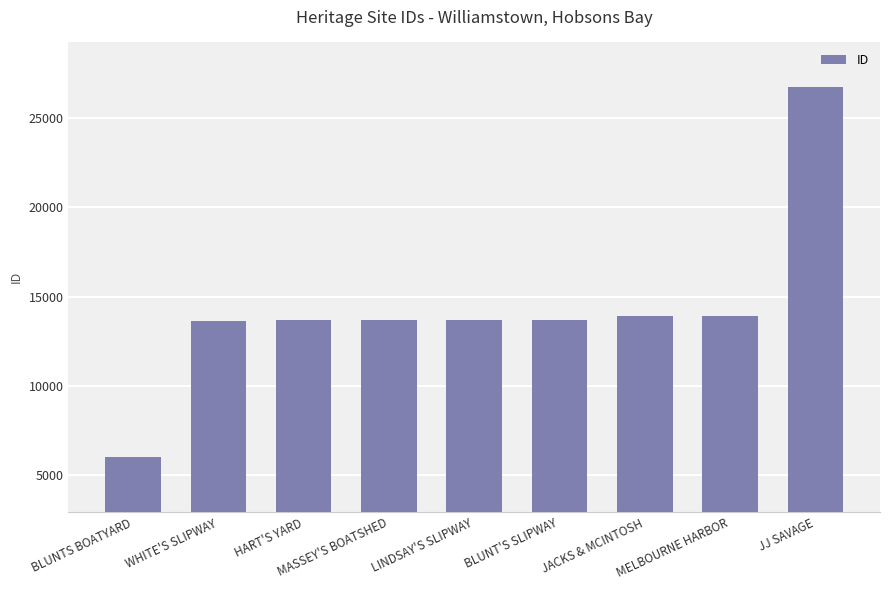

What is the average value?

14334